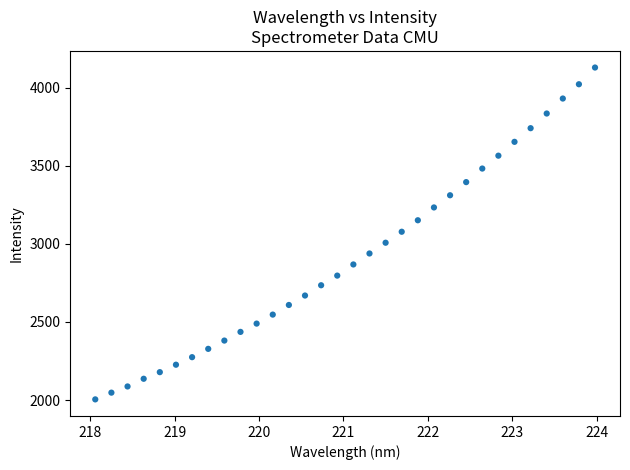

What is the range of X values (max minus min)?

5.9